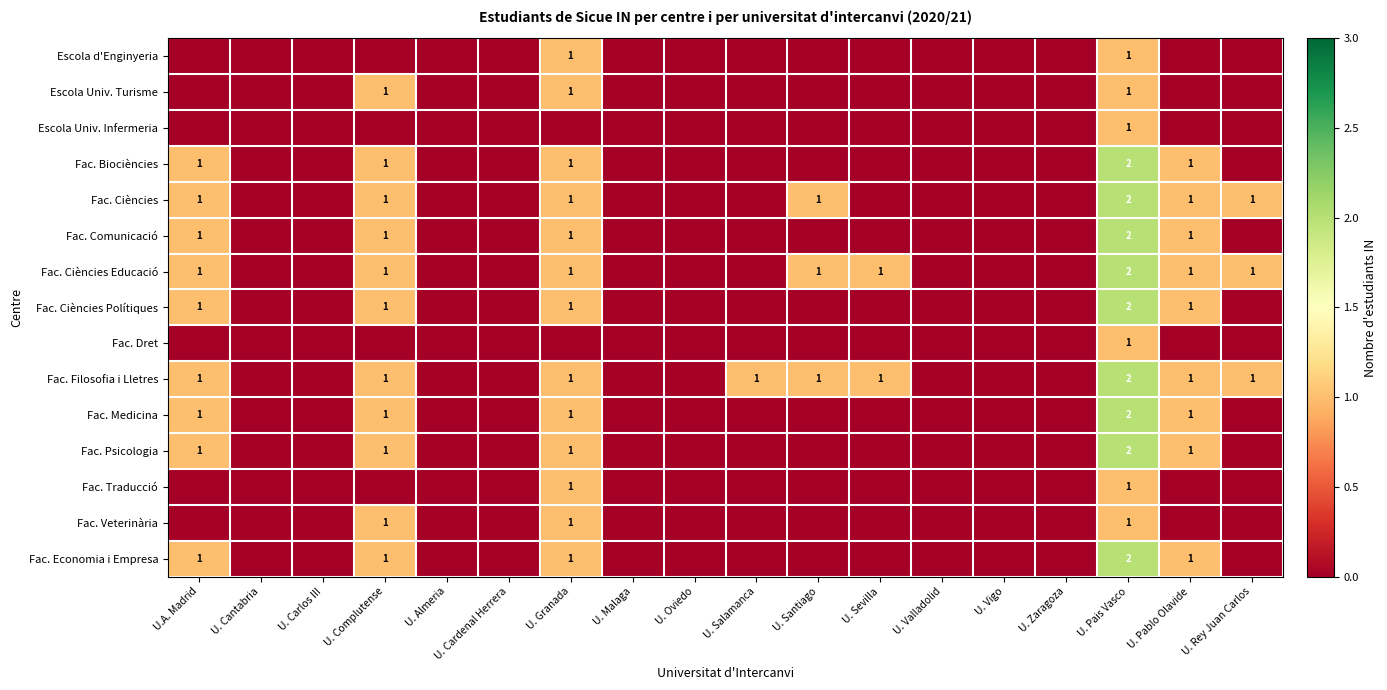

The Fac. Filosofia i Lletres series shows 1 at U. Granada. True or false?

True